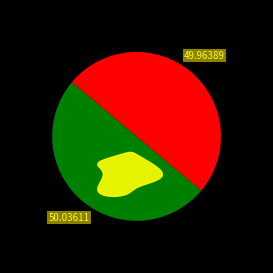

How much of the chart is everything except 370153?

50.0%